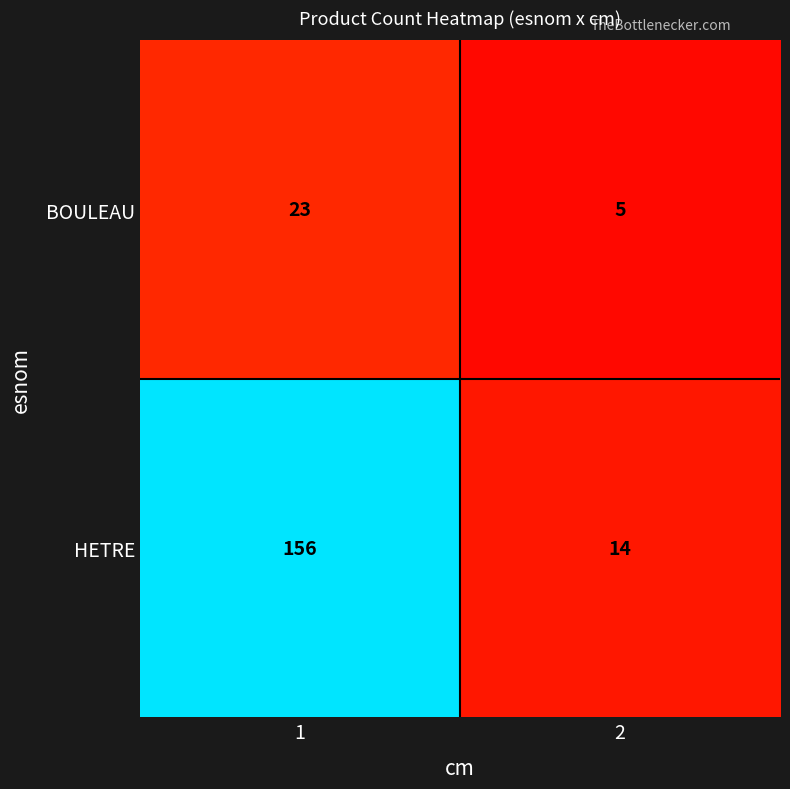

Reading left to right, transcribe all the data shown in this chart.

BOULEAU: 1=23	2=5
HETRE: 1=156	2=14